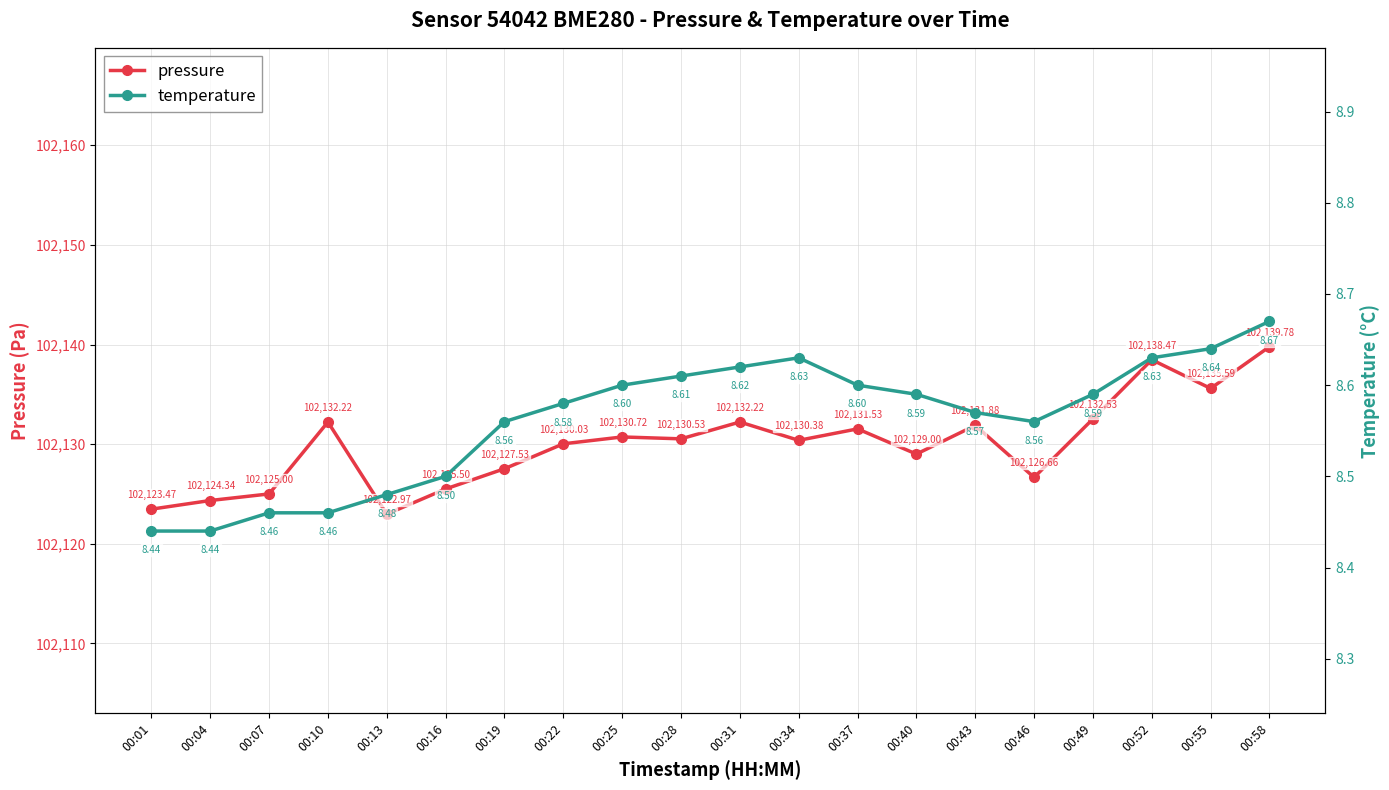

How many lines are shown in the chart?

2